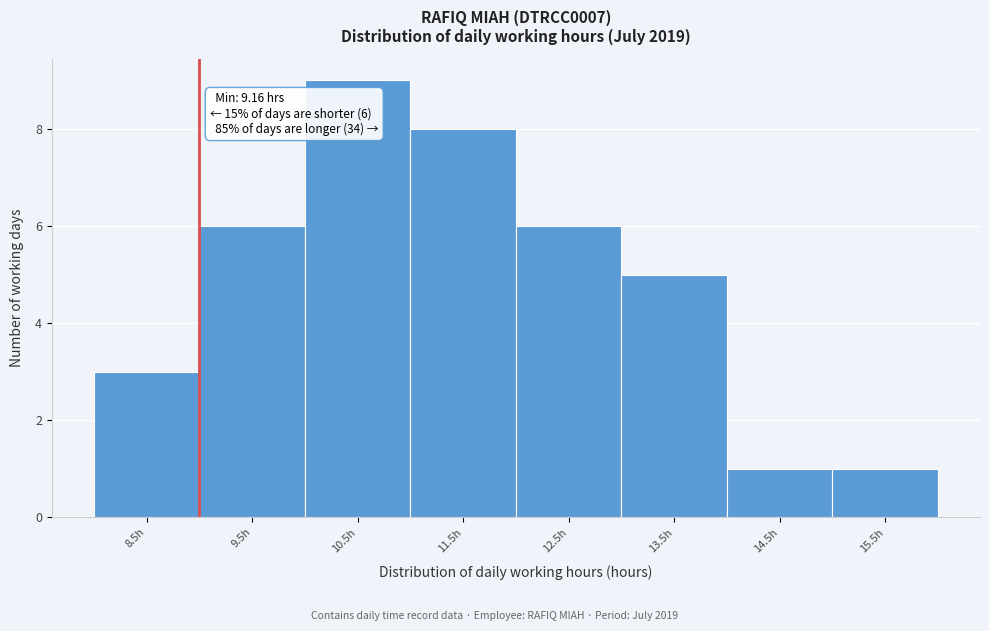

Reading right to left, what are all the values shown in this chart?

1	1	5	6	8	9	6	3